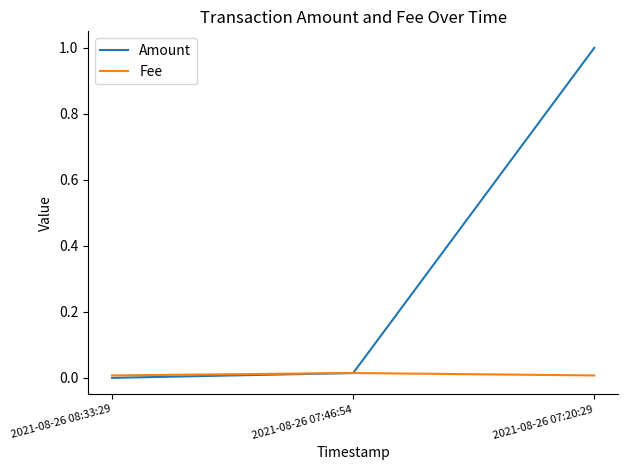

What are all the series names shown in the legend?

Amount, Fee